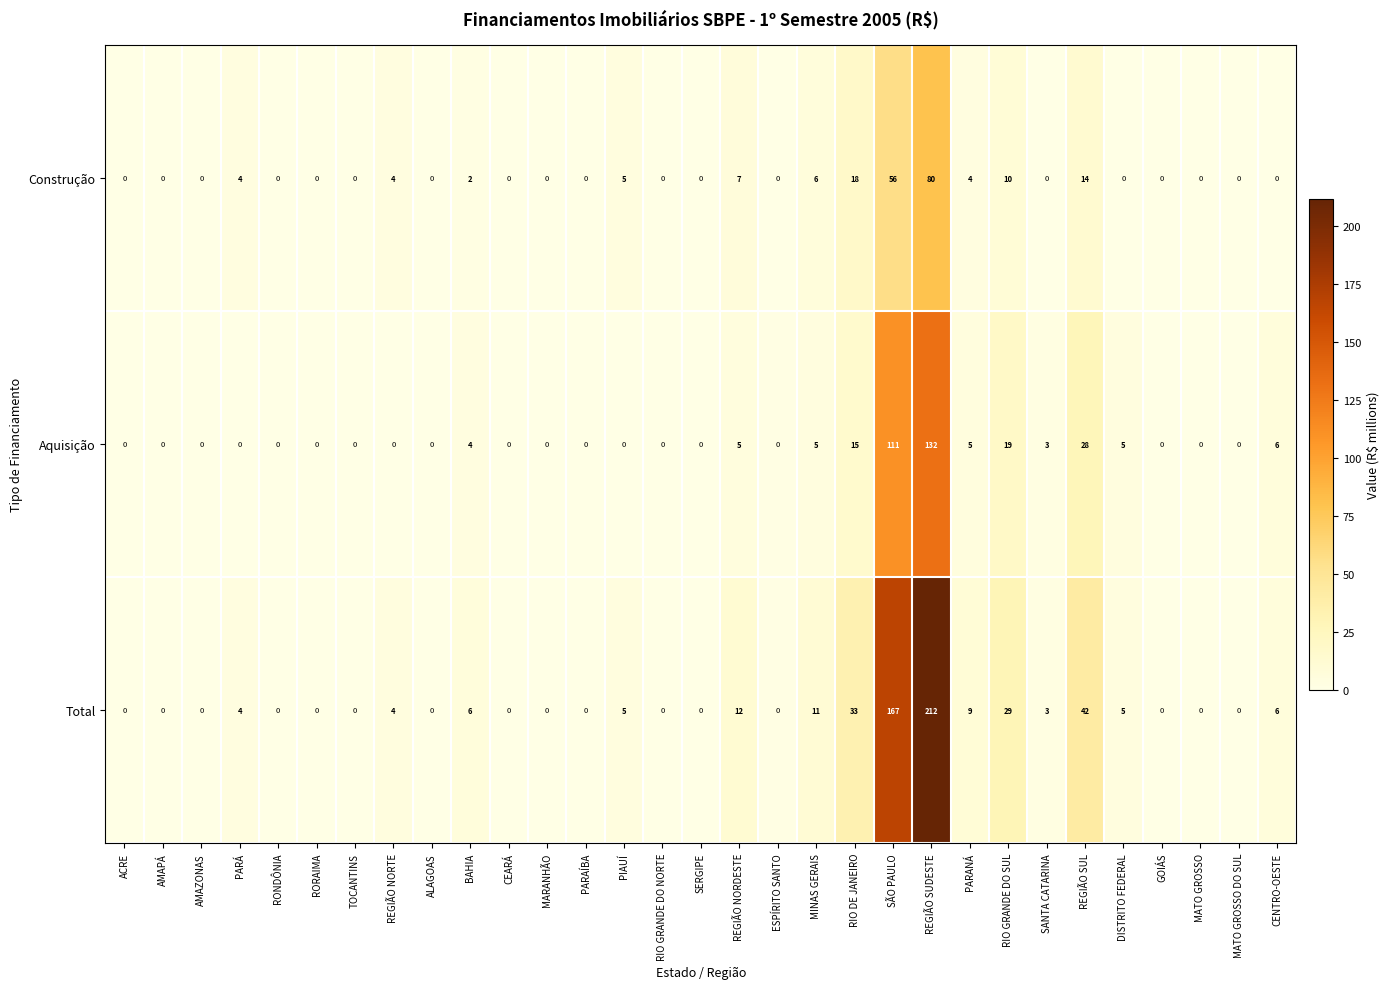

Rank the series at RIO DE JANEIRO from highest to lowest value.

Total, Construção, Aquisição